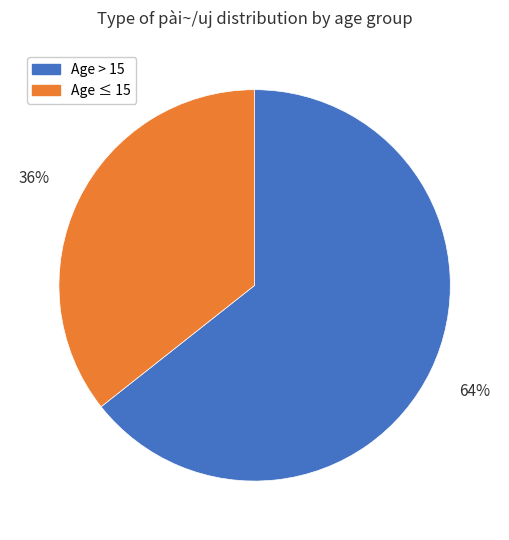

Does any single category account for the majority?

Yes